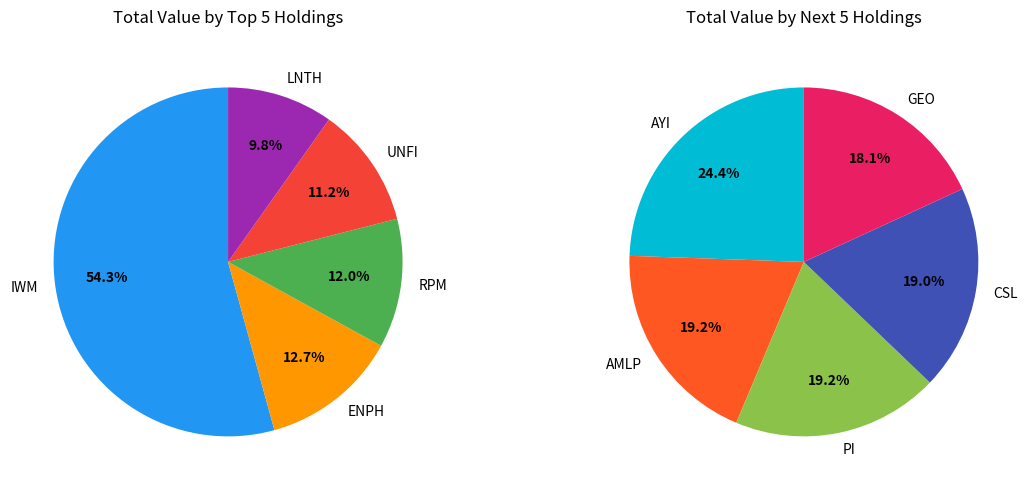

To the nearest percent, what is the average slice percentage?

10%